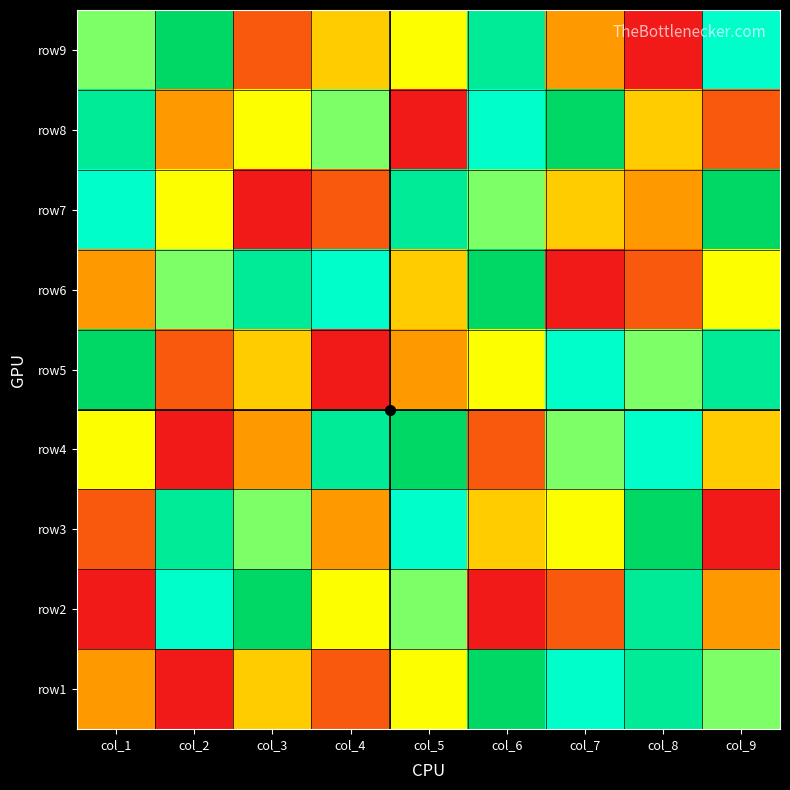

What is the total value across all series at col_1?

44